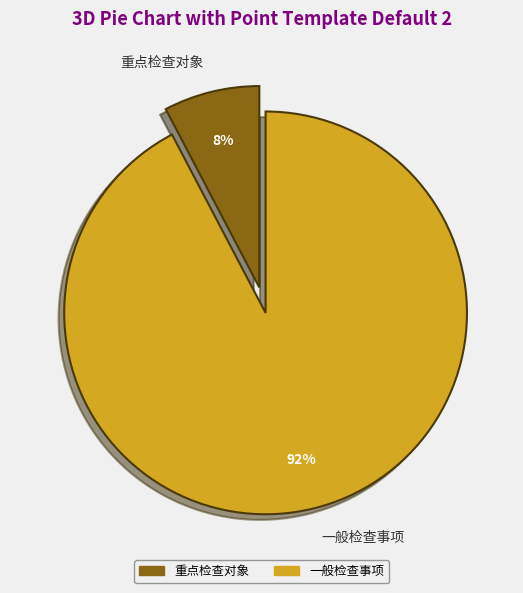

Approximately how many times larger is the value at 重点检查对象 compared to 一般检查事项?

0.1